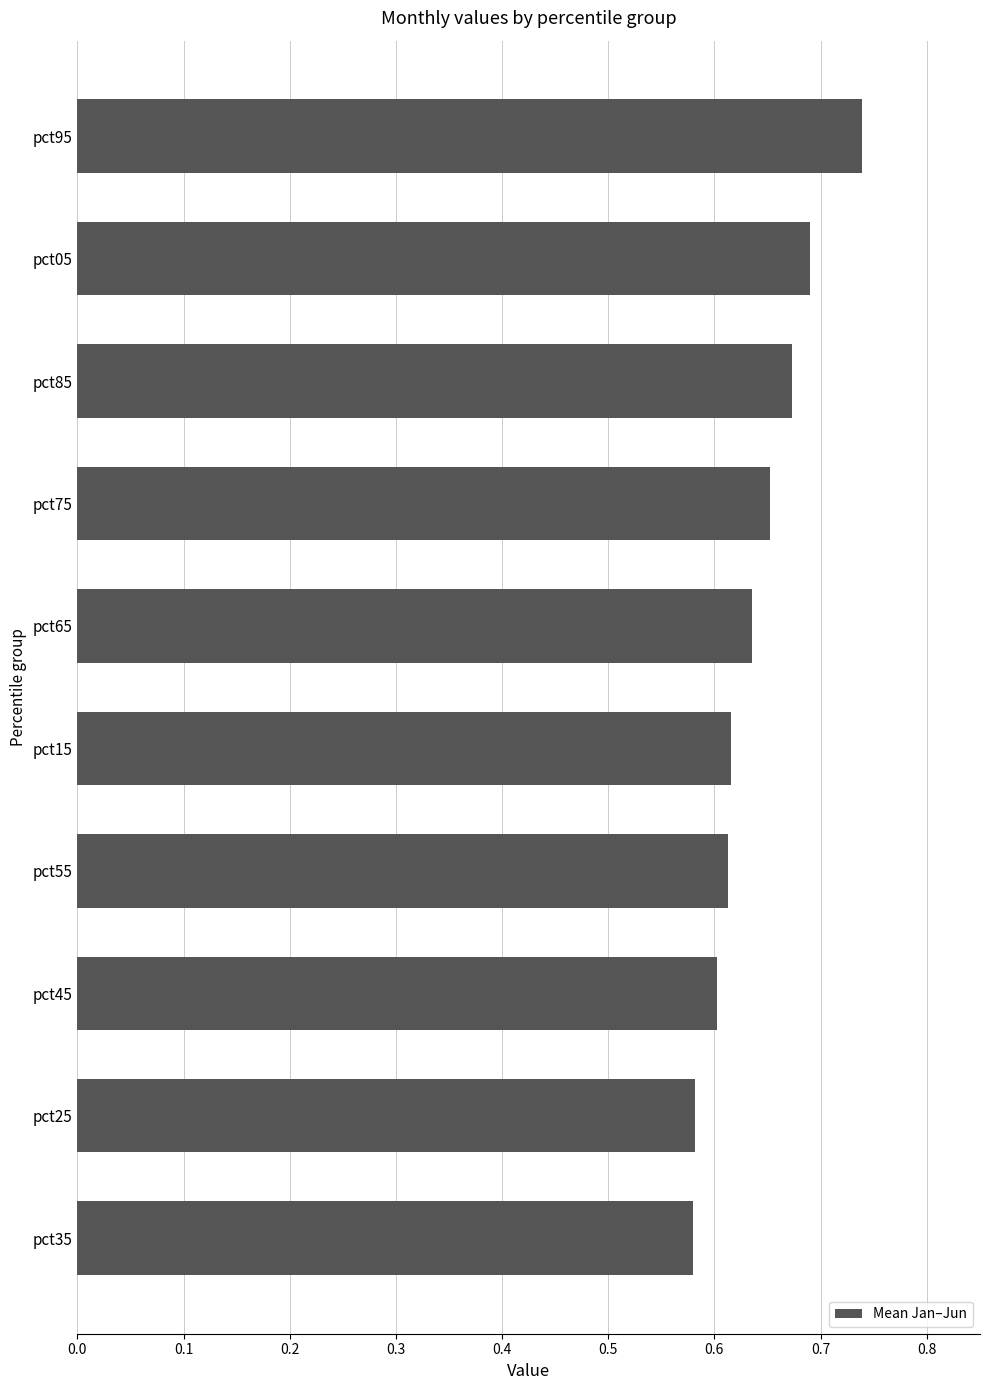

Which has a higher value, pct25 or pct15?

pct15